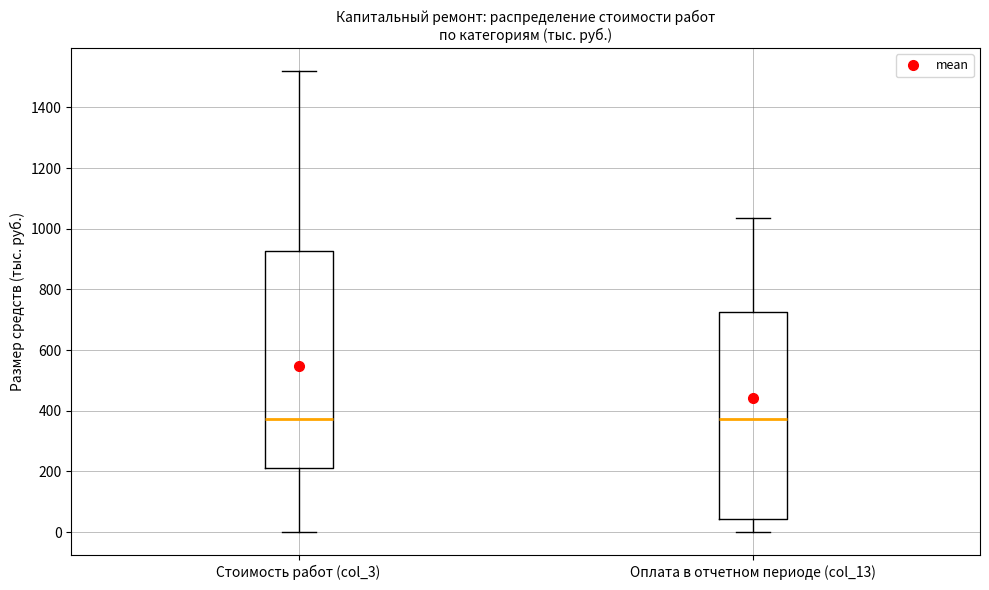

Reading left to right, read every box against the y-axis: the position of its median line, the range the box covers, and the ends of its whiskers. The values are not printed on the chart, so give them approximately, as read against the axis.

Стоимость работ (col_3): median 380, box 220 to 920, whiskers 0 to 1520
Оплата в отчетном периоде (col_13): median 380, box 40 to 720, whiskers 0 to 1040